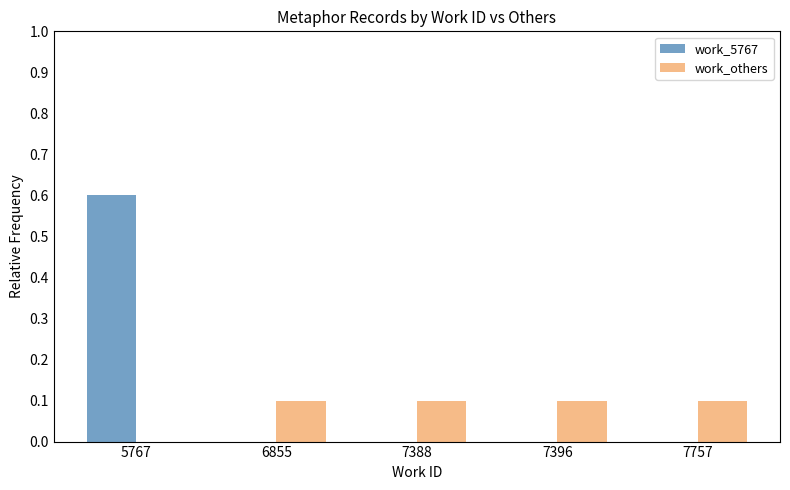

How many data points does each series have?

5